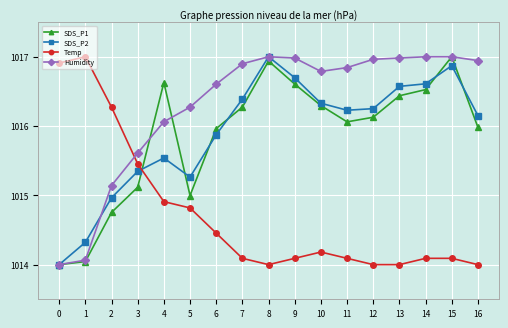

Where is SDS_P2 nearest to the value 1015?

2